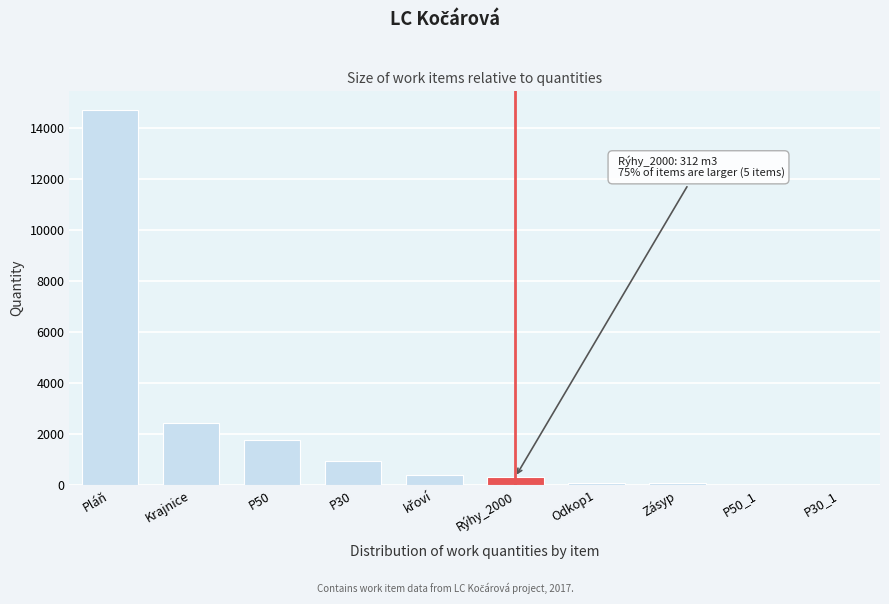

What is the change in value from Krajnice to Rýhy_2000?

-2142